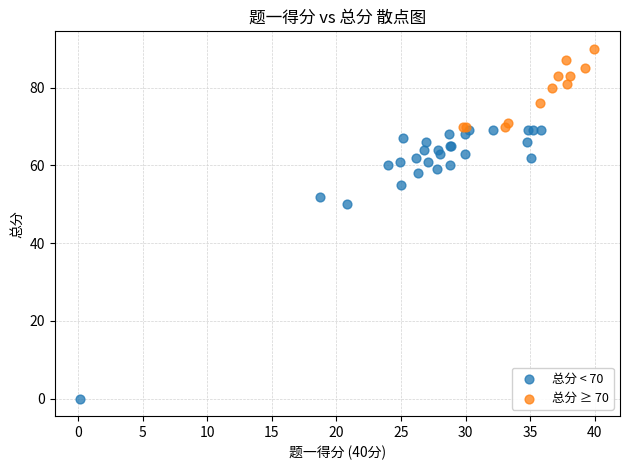

Which series has the widest spread of Y values?

总分 < 70